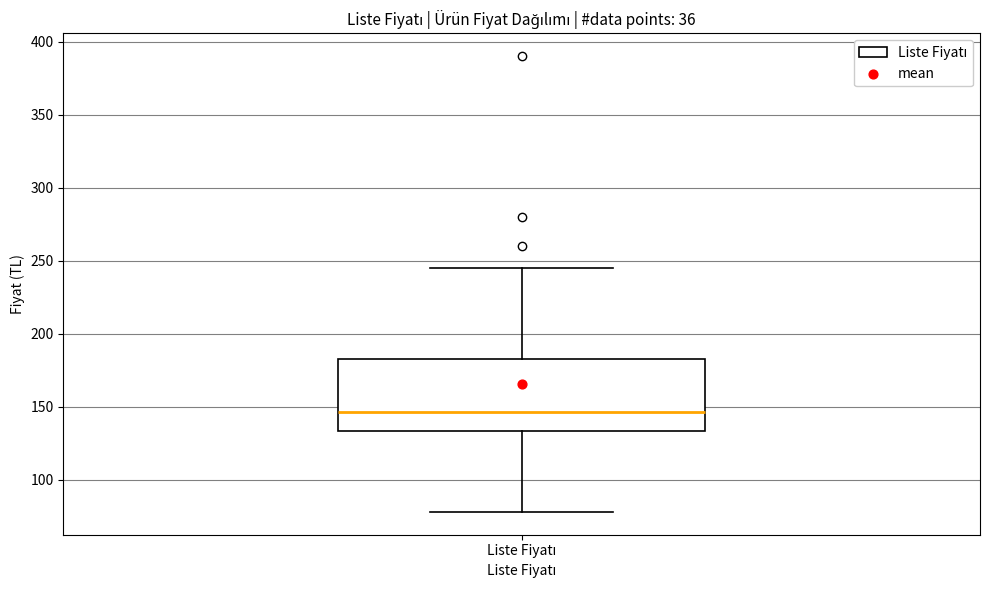

Where does the upper whisker of the box for Liste Fiyatı end on the y-axis? The values are not printed on the chart, so give them approximately, as read against the axis.

245